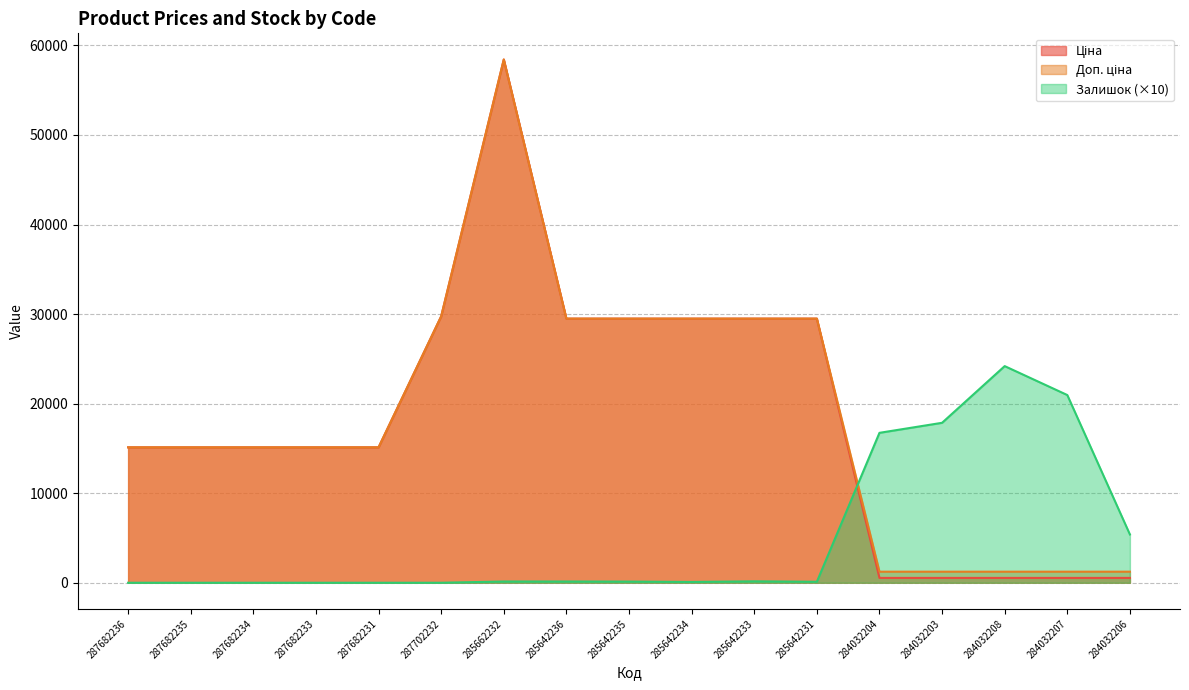

What is the difference between the Доп. ціна values at 284032203 and 285642236?

28256.1